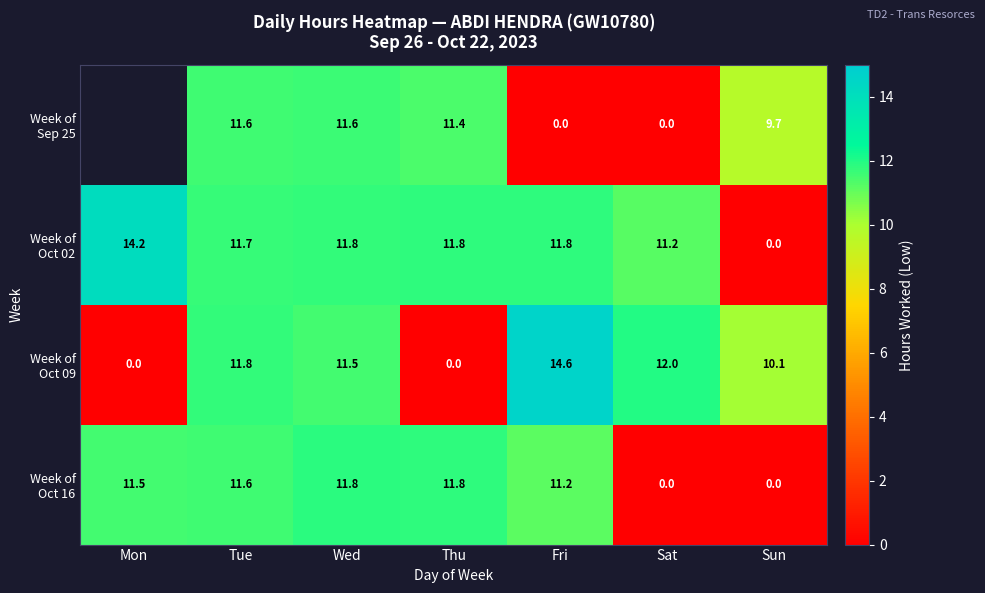

Is the value of Week of Oct 09 at Fri greater than the value of Week of Oct 02 at Fri?

Yes